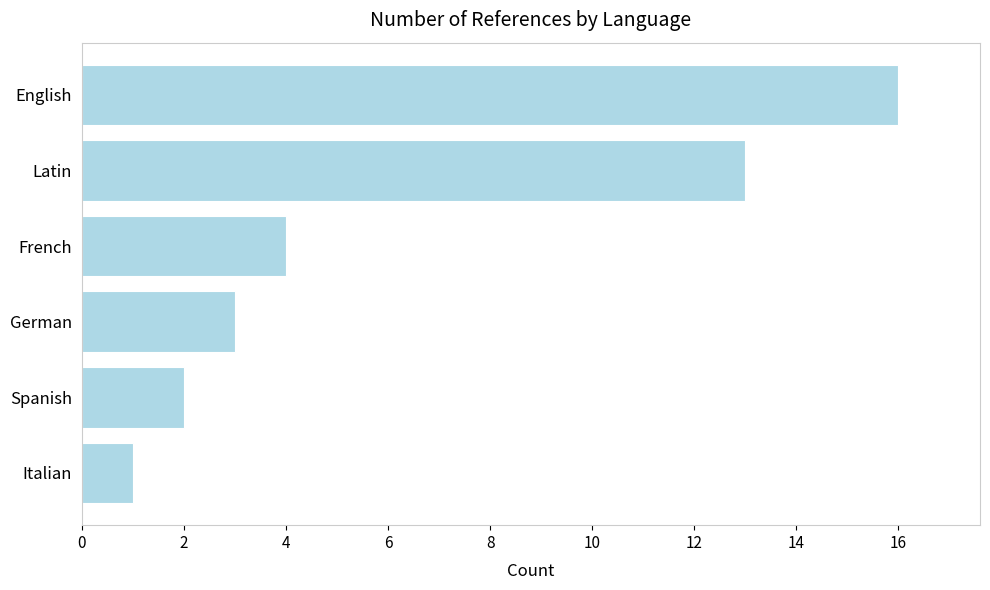

How many categories are shown in the chart?

6